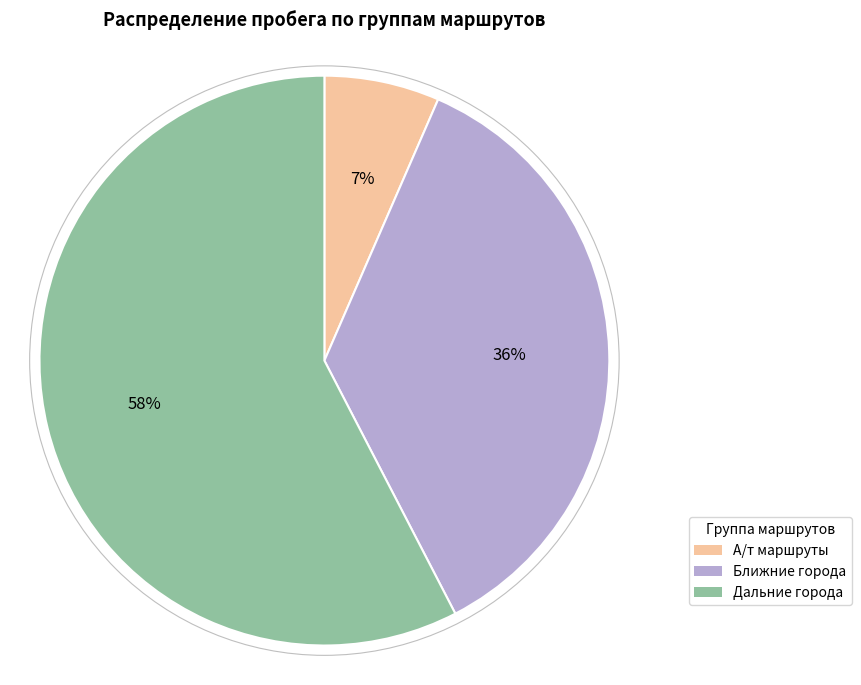

The Дальние города slice represents 71% of the pie. True or false?

False